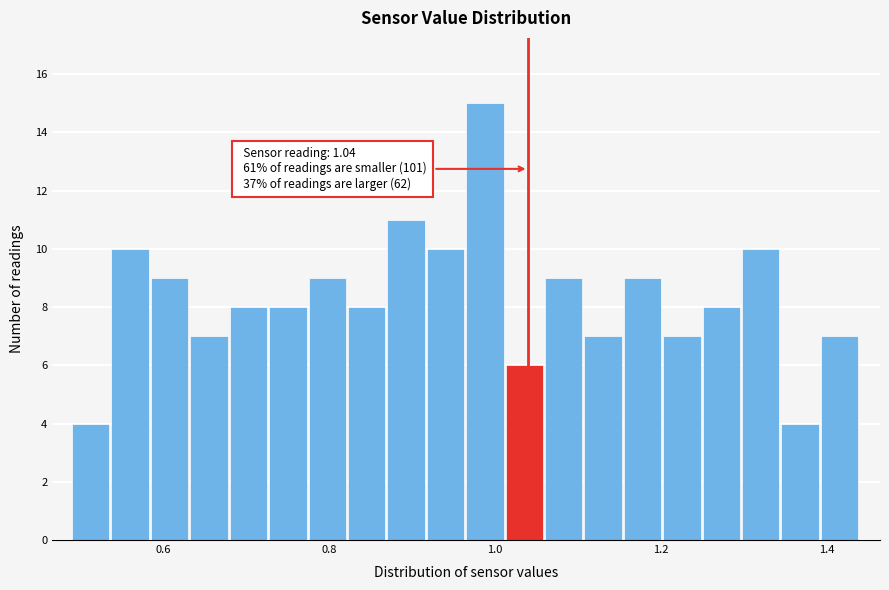

Around what value on the x-axis is the tallest bar? Give the approximate position of its centre, as read against the axis.

0.98